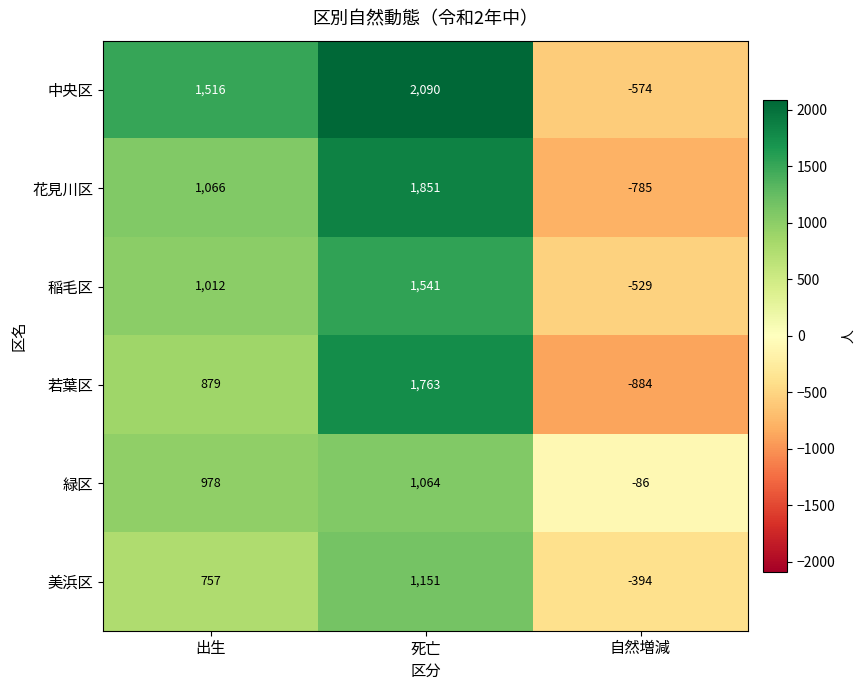

What is the total value across all series at 出生?

6208